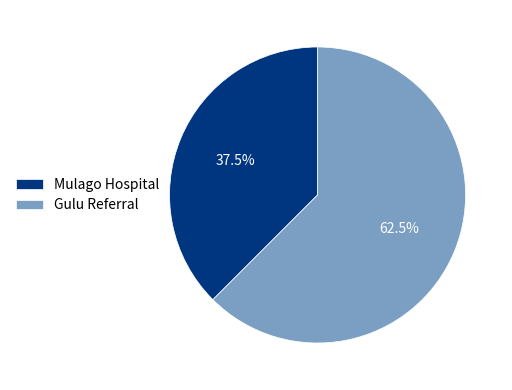

Which slice is the largest?

Gulu Referral